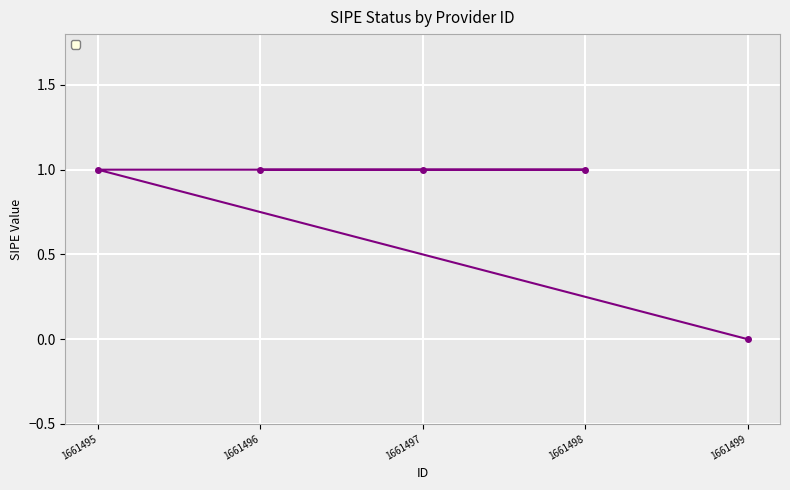

Reading right to left, list all the values displayed in this chart.

0	1	1	1	1